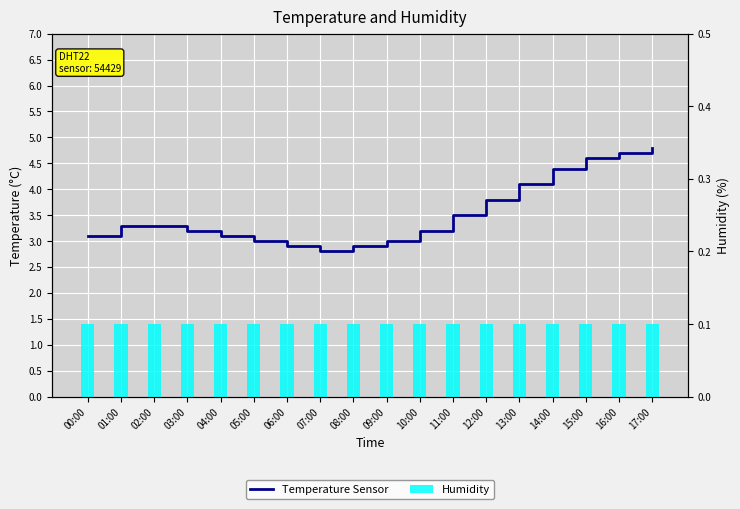

Which category has the highest value across all series?

17:00